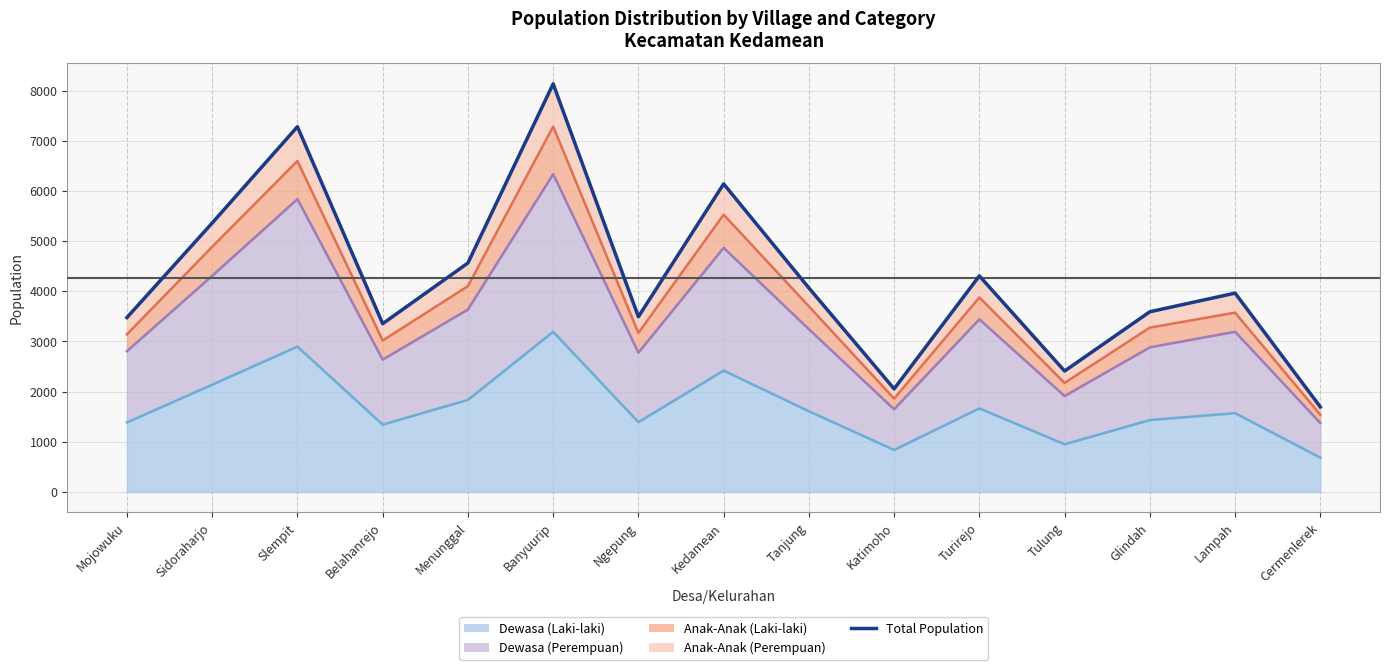

At how many categories does at least one series exceed 5063?

4